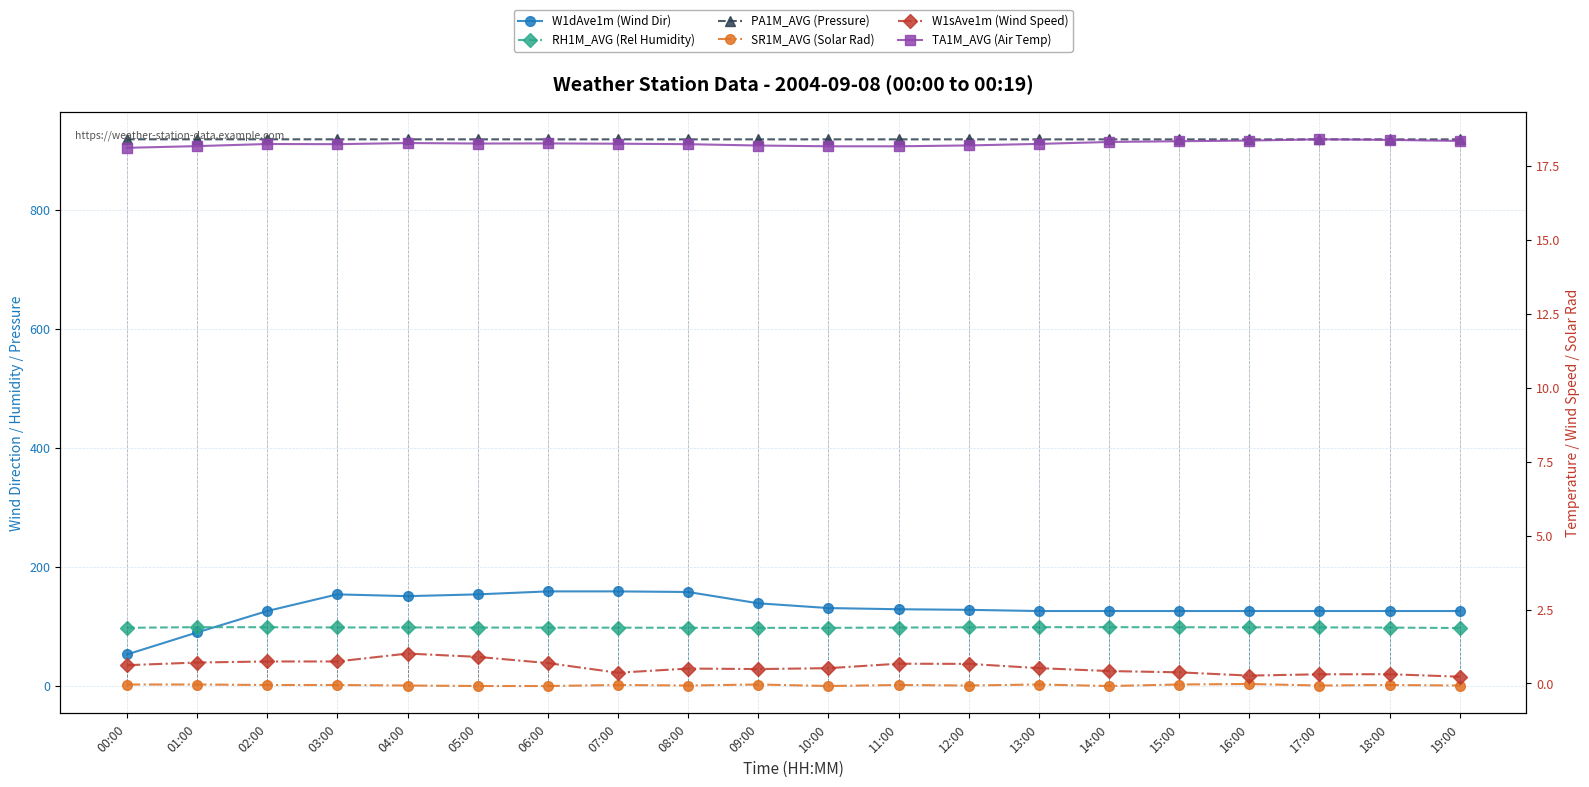

Read the SR1M_AVG (Solar Rad) value at 11:00.

-0.1